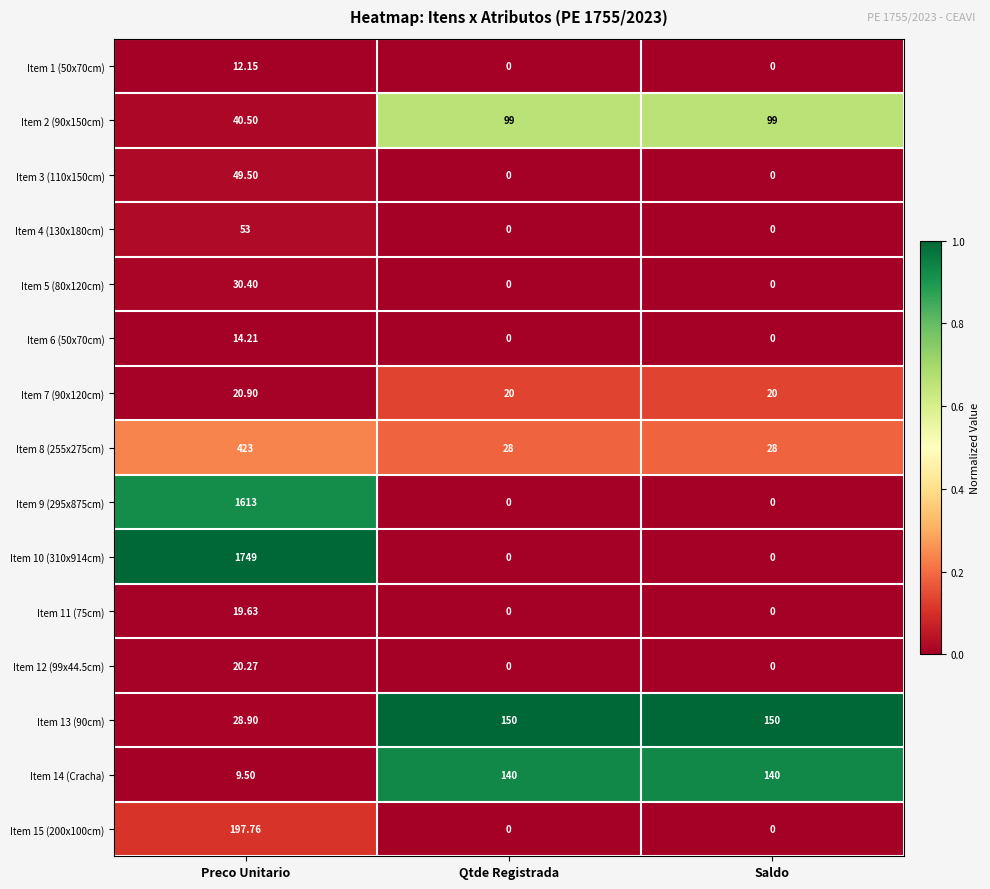

Which series has the largest total across all categories?

Item 10 (310x914cm)